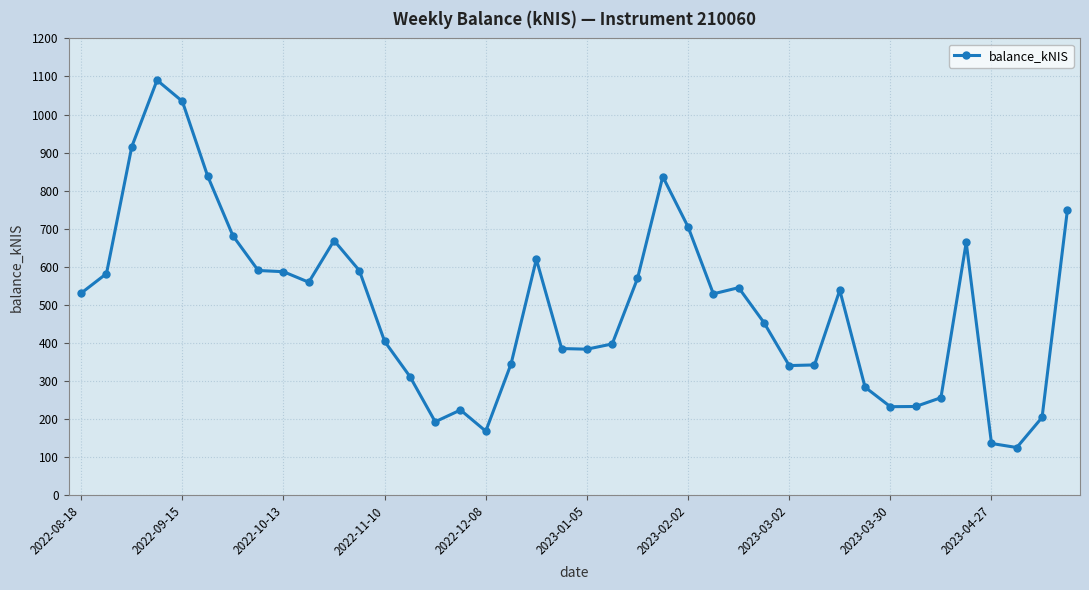

What is the average value?

496.5